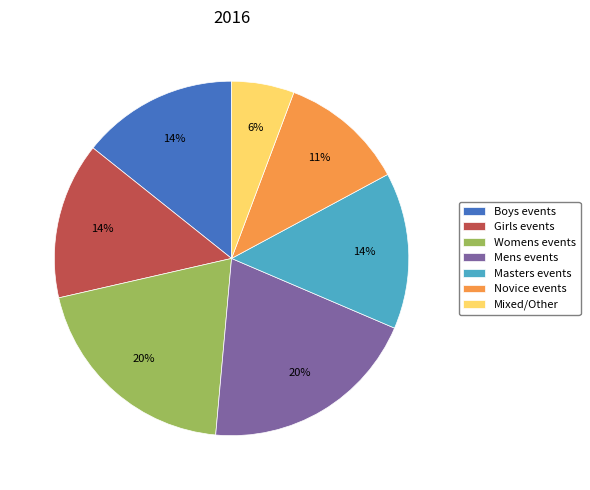

Which category has the smallest portion of the pie?

Mixed/Other